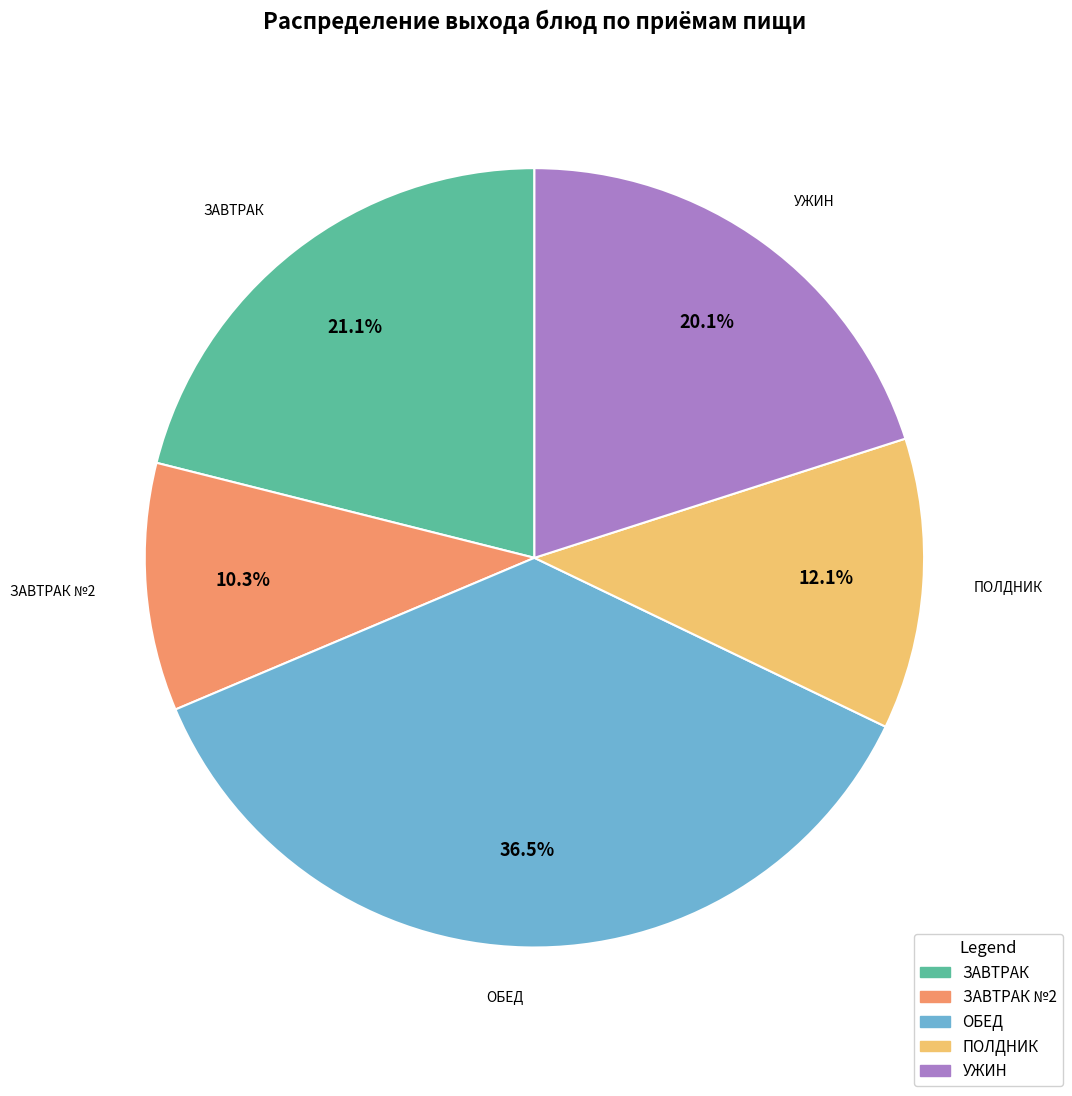

Does any single category account for the majority?

No